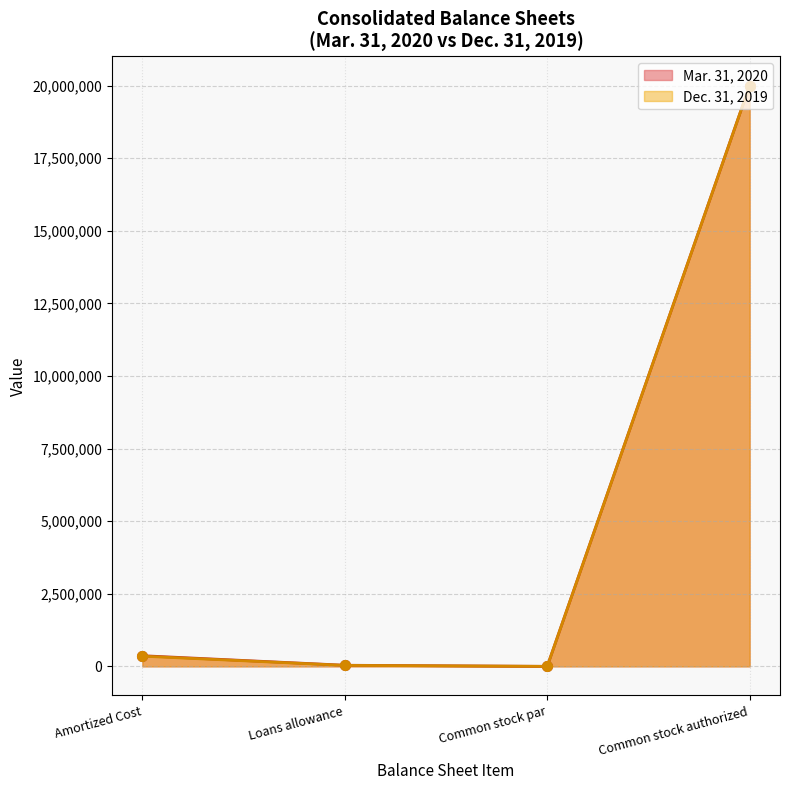

How many times do Mar. 31, 2020 and Dec. 31, 2019 cross each other?

1